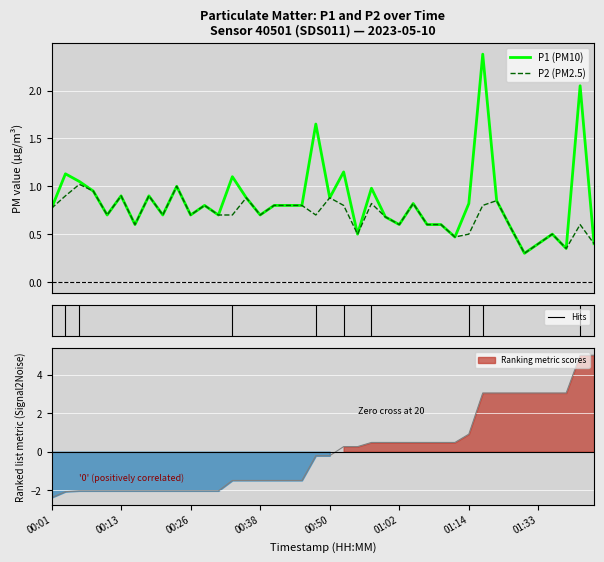

What value does the P1 (PM10) series have at 32?

0.8